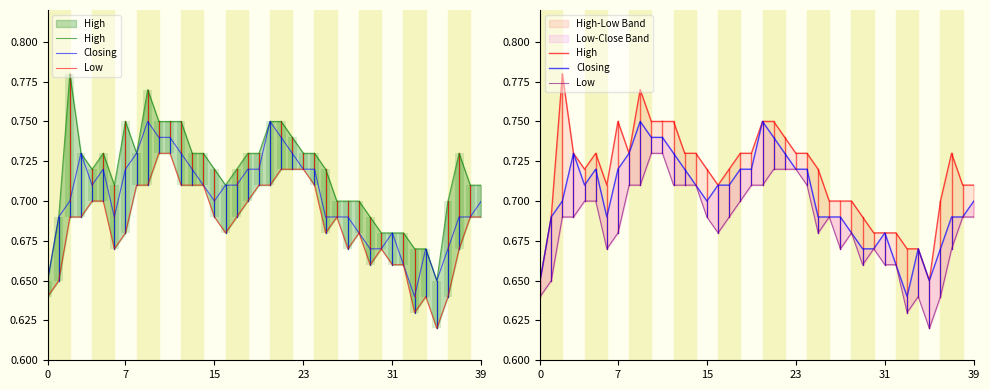

Rank the series by their maximum value, from highest to lowest.

High, Closing, Low